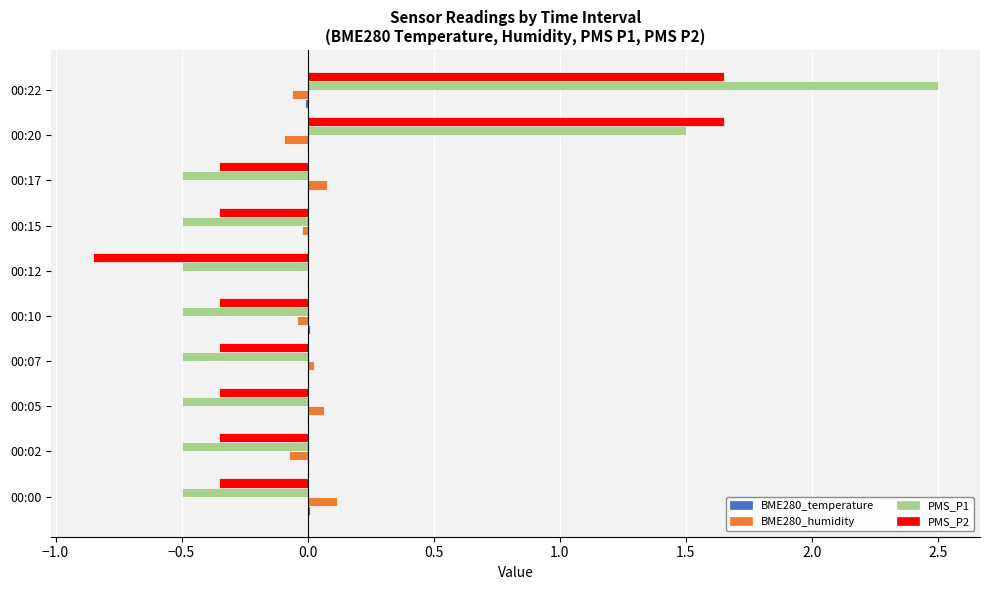

The value of PMS_P1 at 00:12 is -0.8. True or false?

False